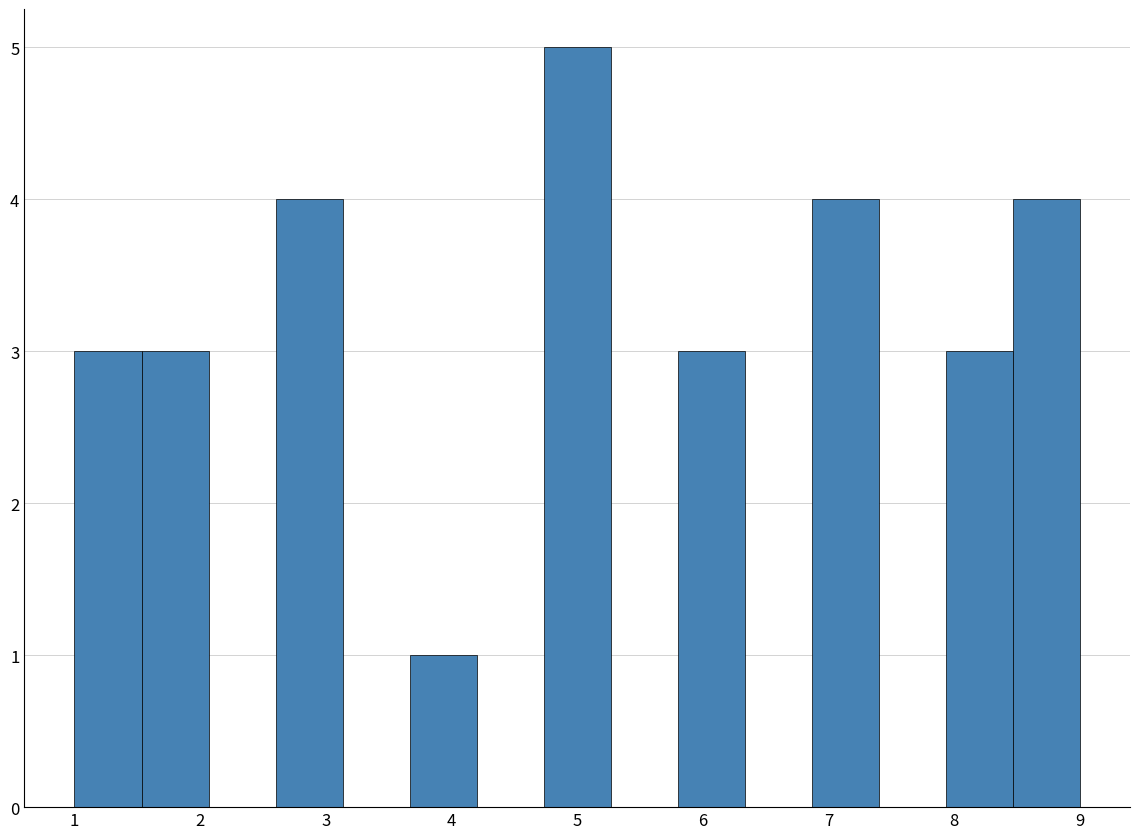

Over which range of the x-axis is the bar tallest?

4.7 to 5.3